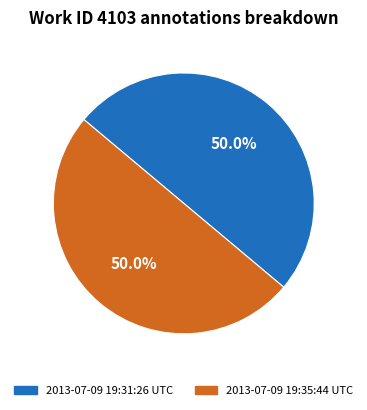

The 2013-07-09 19:35:44 UTC slice represents 50% of the pie. True or false?

True